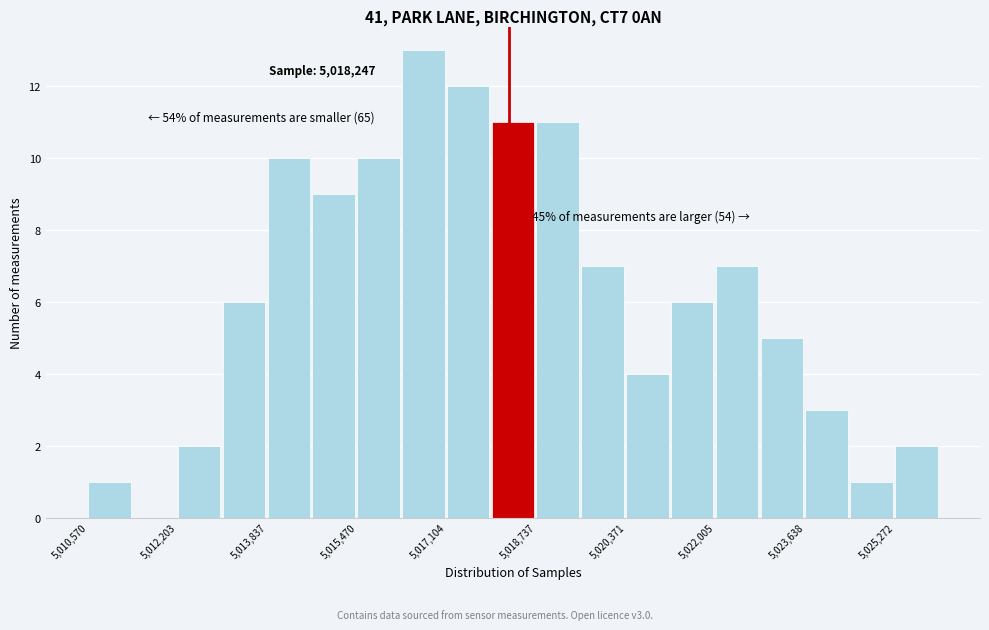

Which range on the x-axis has the tallest bar?

5016200 to 5017200